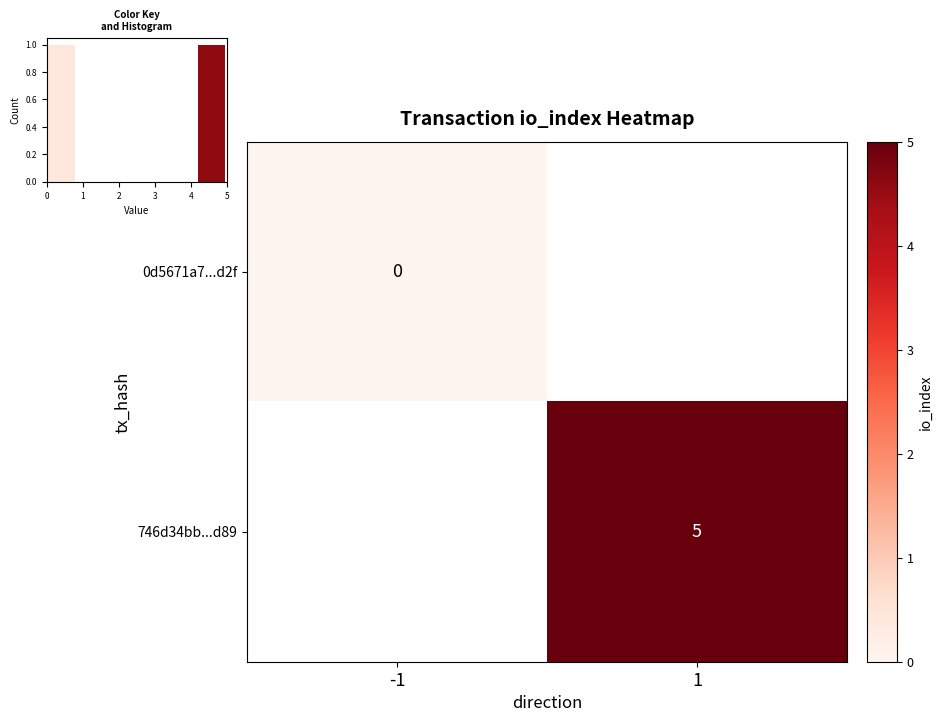

True or false: 746d34bb...d89 has a value of 1.4 at 1.

False